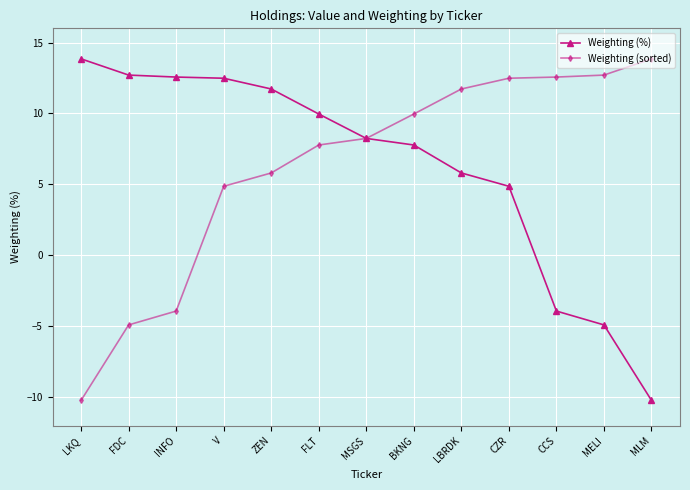

What are all the series names shown in the legend?

Weighting (%), Weighting (sorted)